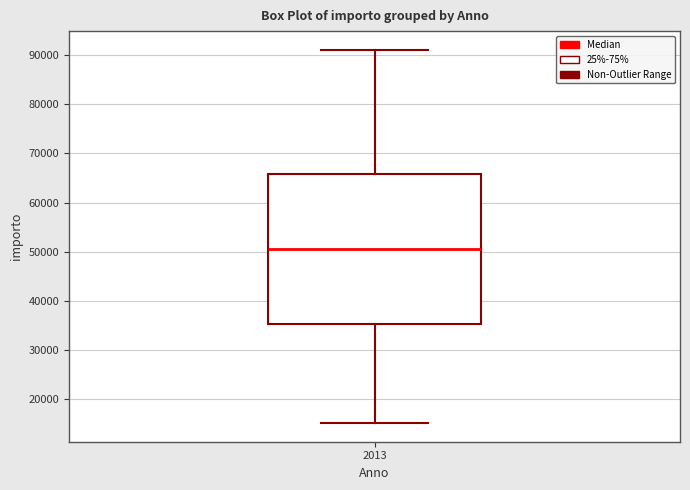

Transcribe this box plot: give where the median line is, the range the box spans, and where the two whiskers end, as read against the y-axis. The values are not printed on the chart, so give them approximately, as read against the axis.

median 51000, box 35000 to 66000, whiskers 15000 to 91000